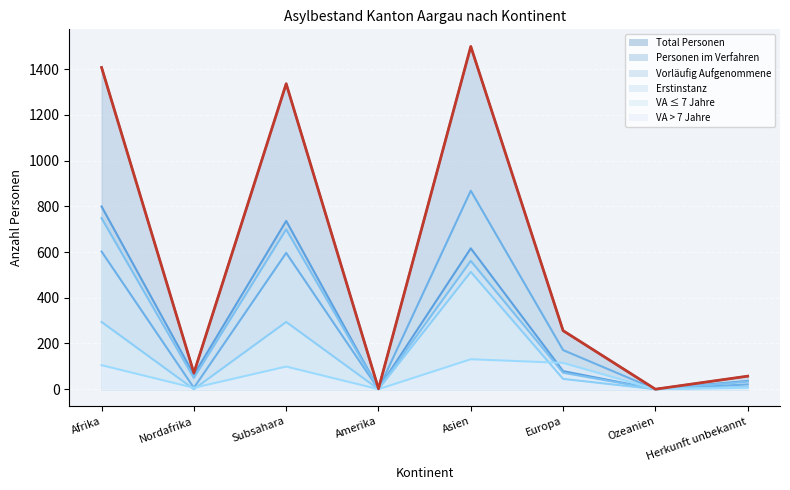

True or false: Erstinstanz and Personen im Verfahren cross at least once.

False